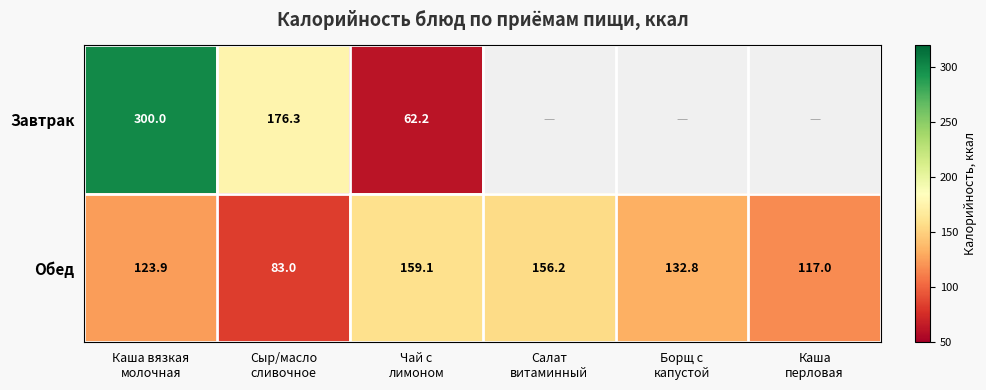

What is the difference between the maximum and minimum values in the Обед series?

76.1